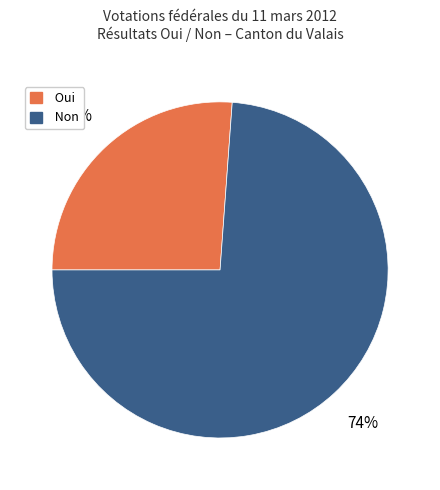

Combined, do Non and Oui account for over 50%?

Yes